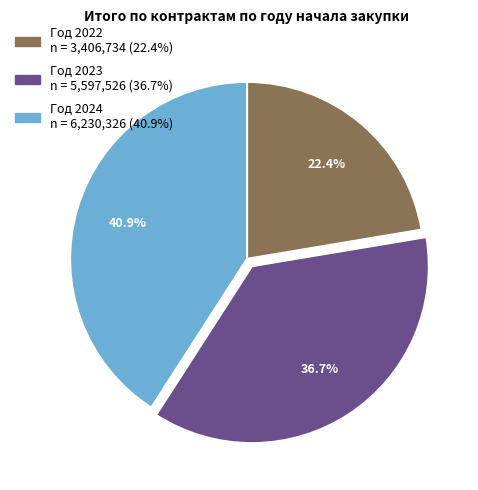

Is there a majority slice in this chart?

No